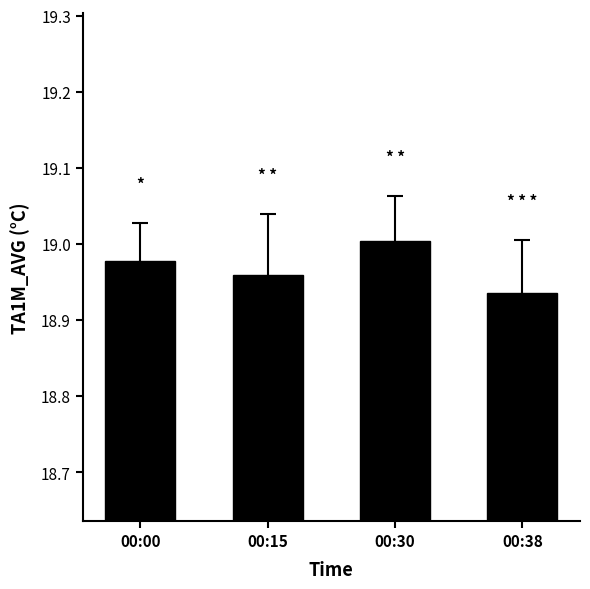

The value at 00:00 is 32.0. True or false?

False